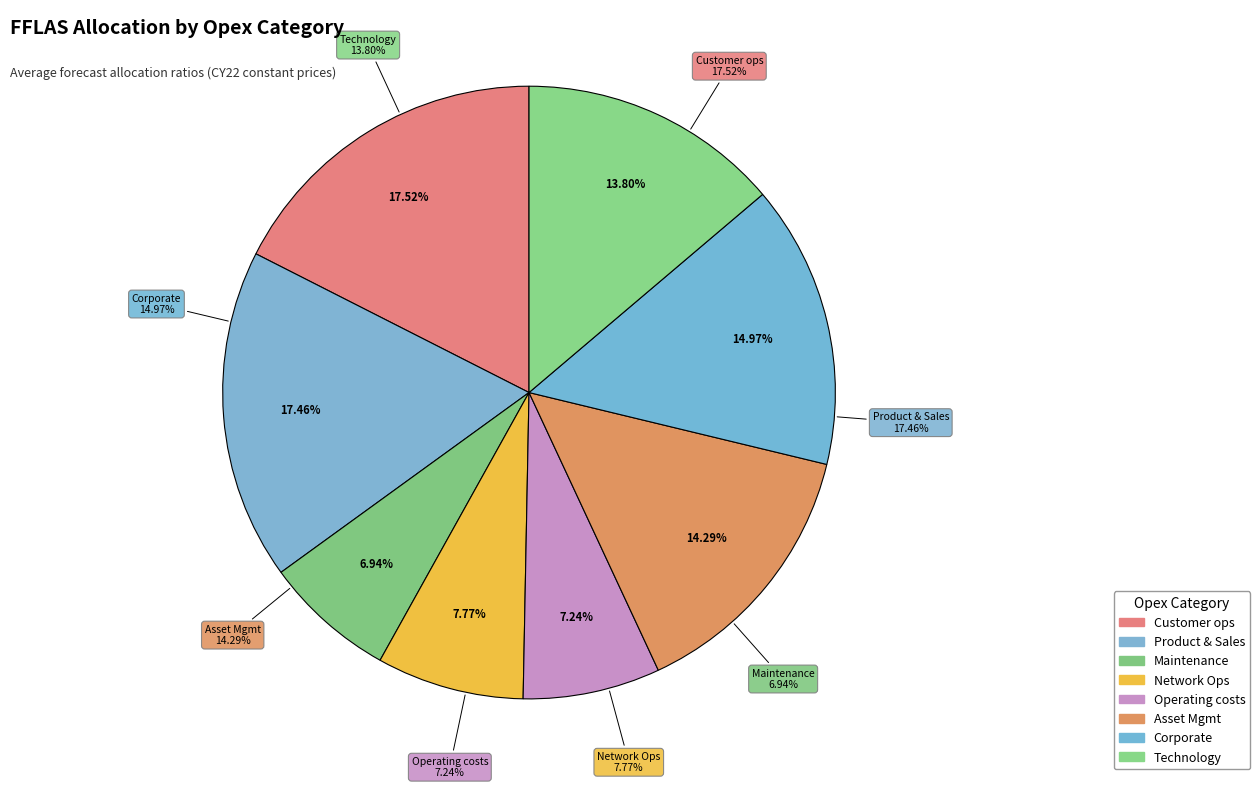

To the nearest percent, what is the average slice percentage?

12%